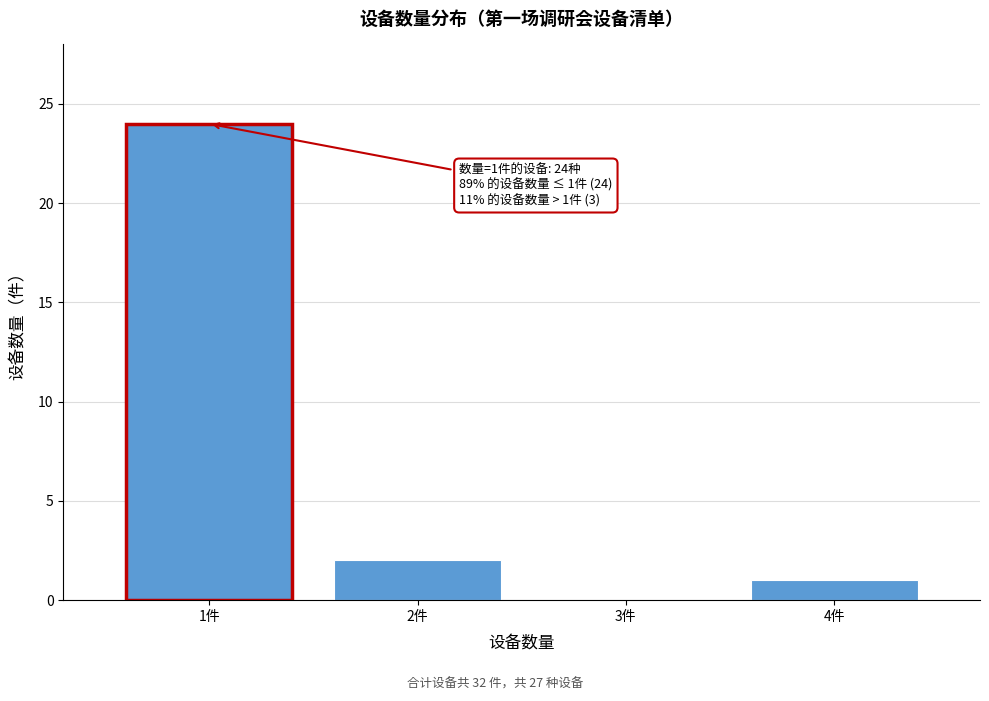

Reading right to left, list all the values displayed in this chart.

4件=1	3件=0	2件=2	1件=24